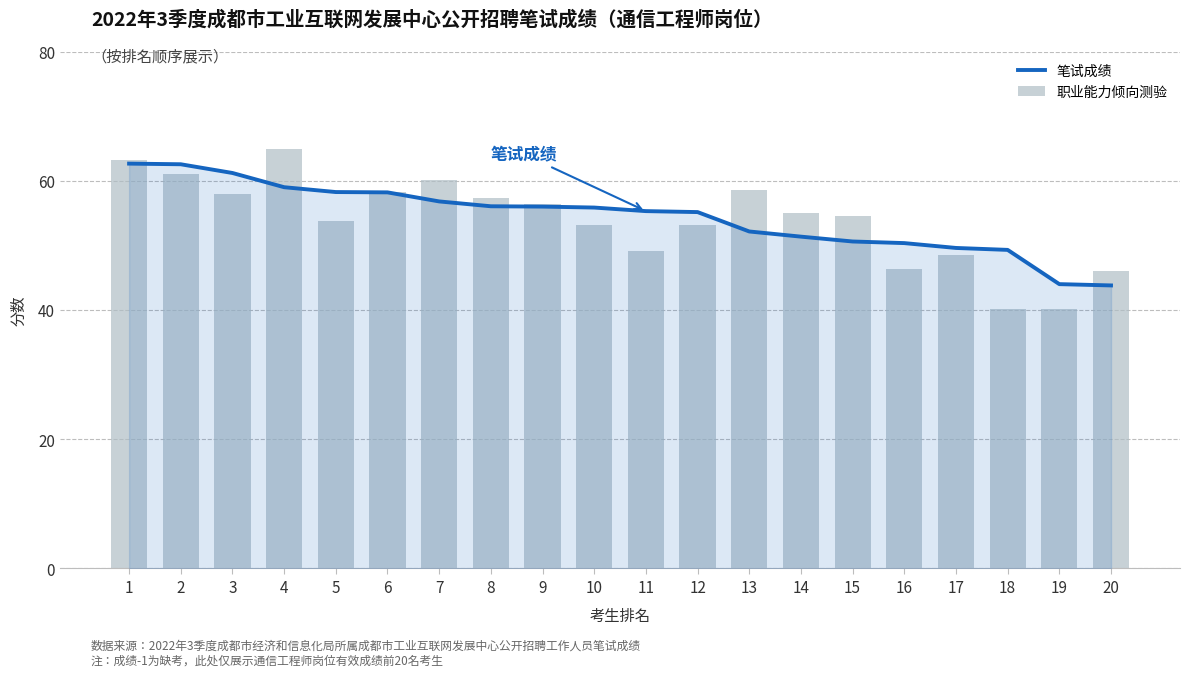

Which category has the highest value in the 职业能力倾向测验 series?

4